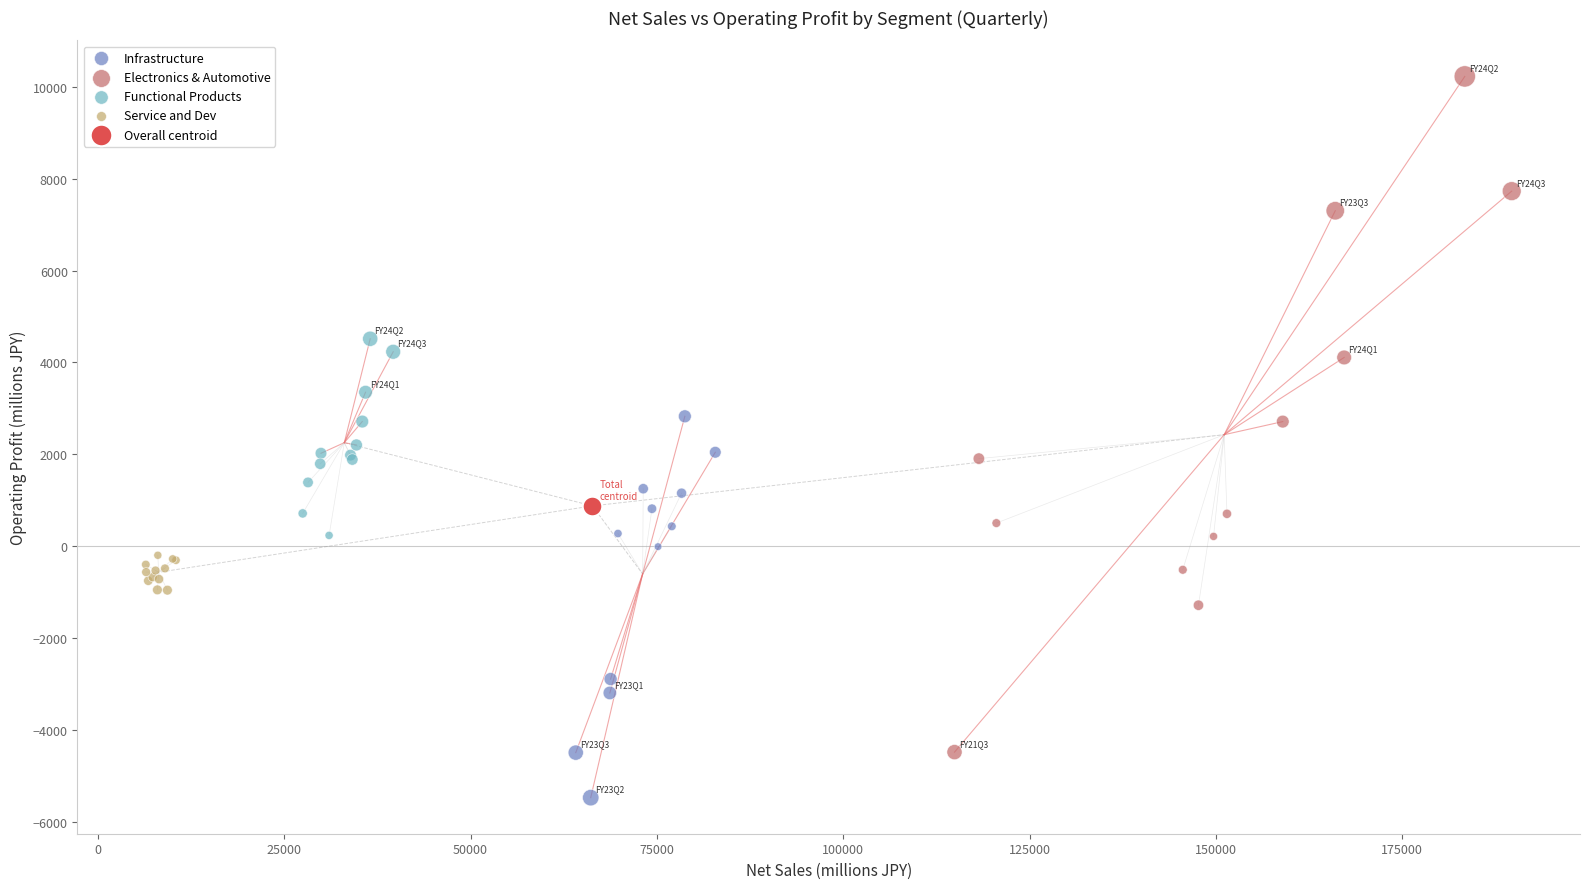

What are all the series names shown in the legend?

Infrastructure, Electronics & Automotive, Functional Products, Service and Dev, Overall centroid